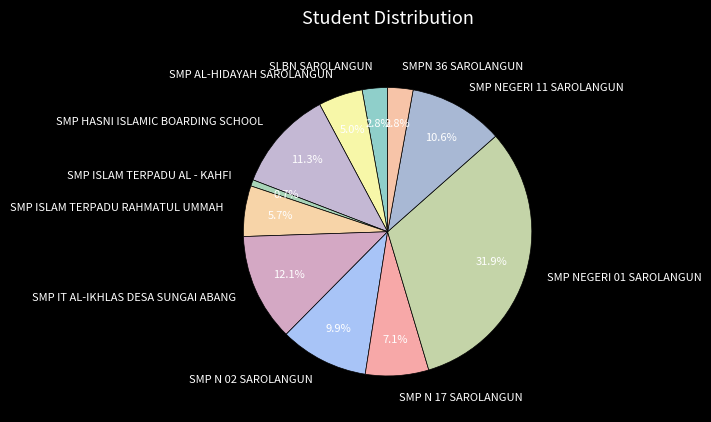

To the nearest percent, what percentage of the pie is SMP ISLAM TERPADU AL - KAHFI?

1%